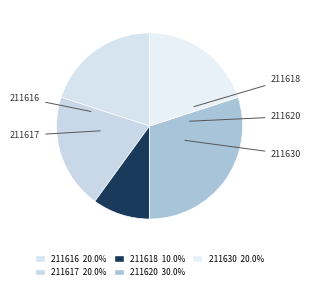

How many segments does this pie chart have?

5